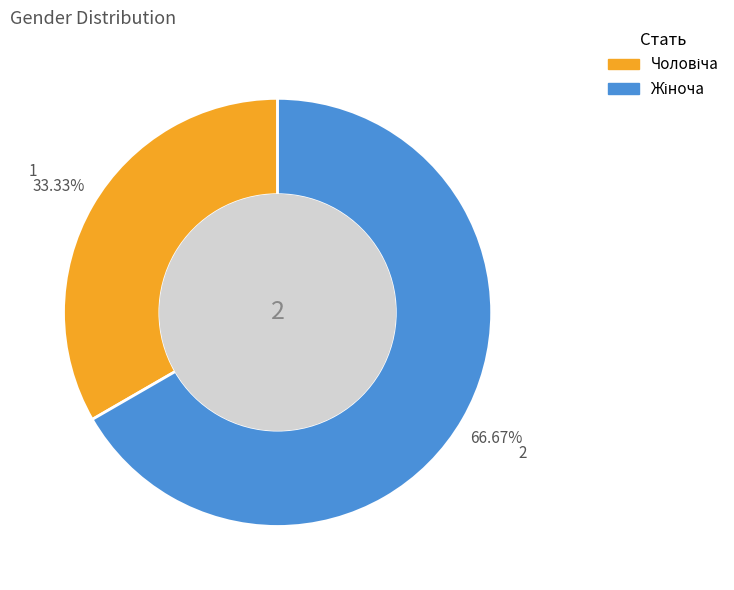

Does any single category account for the majority?

Yes